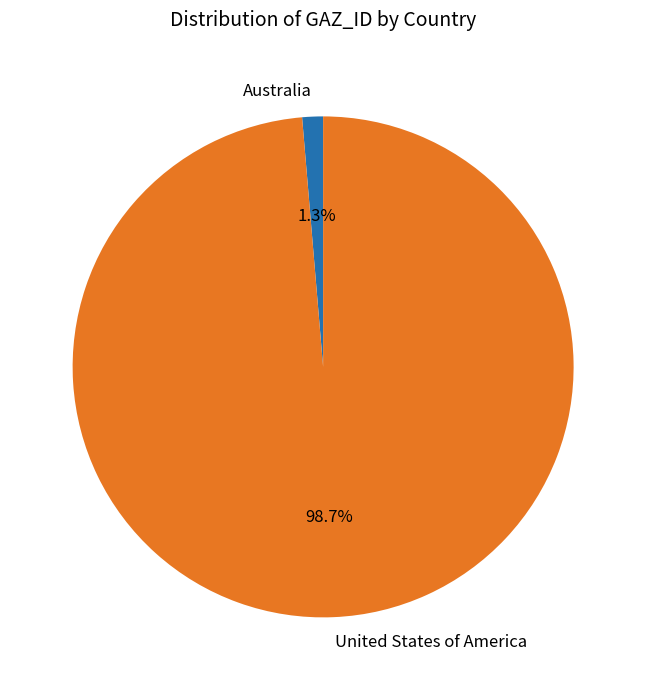

Is it true that Australia is 1% of the pie?

True